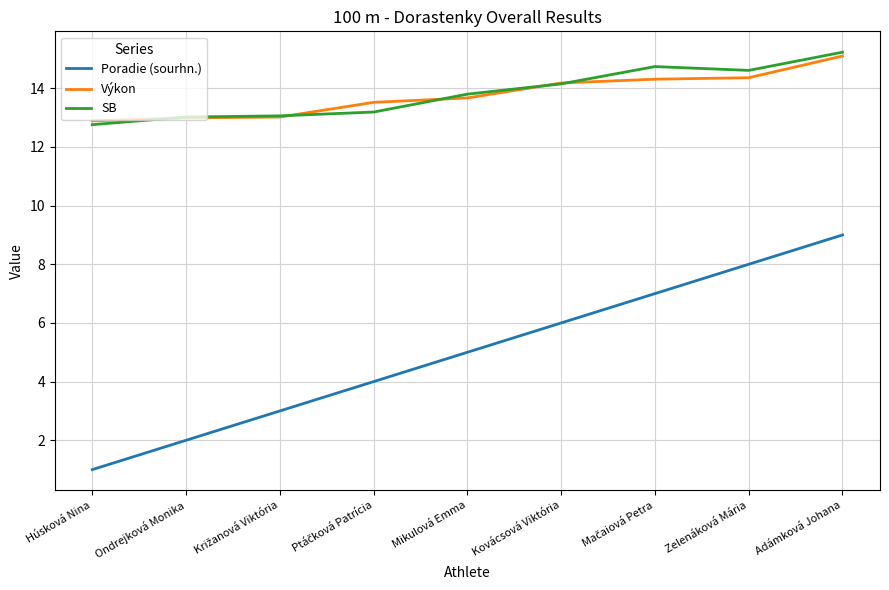

Read the SB value at Mikulová Emma.

13.8